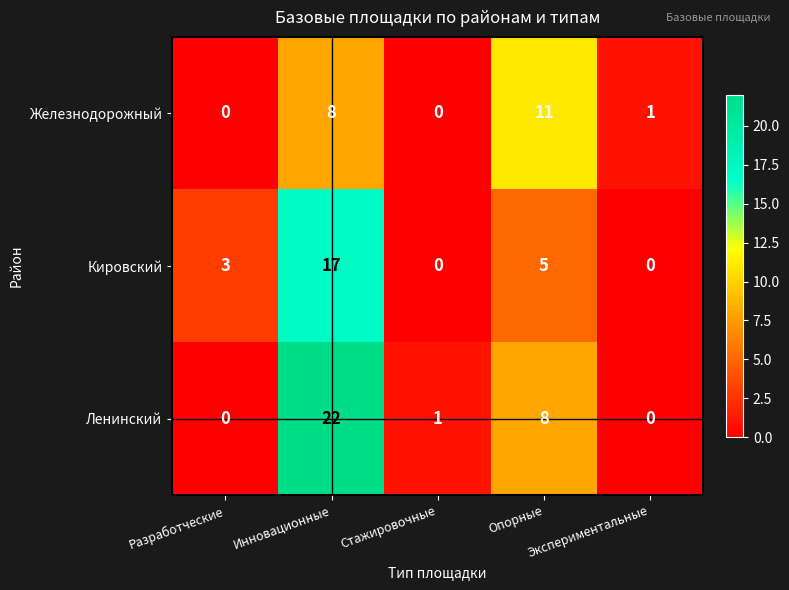

Rank the series by their maximum value, from lowest to highest.

Железнодорожный, Кировский, Ленинский